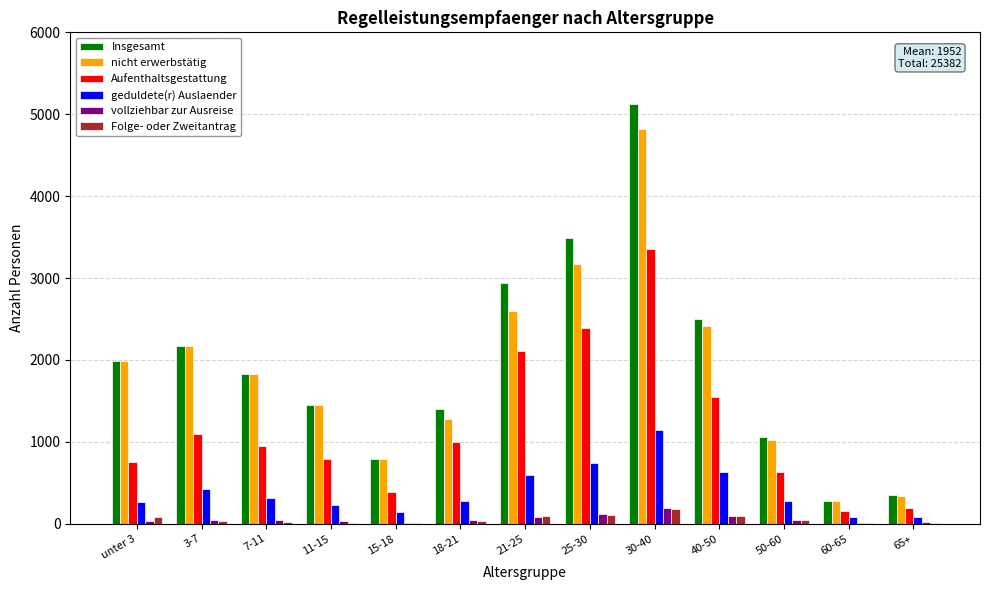

Which series changed the most between 21-25 and 50-60?

Insgesamt